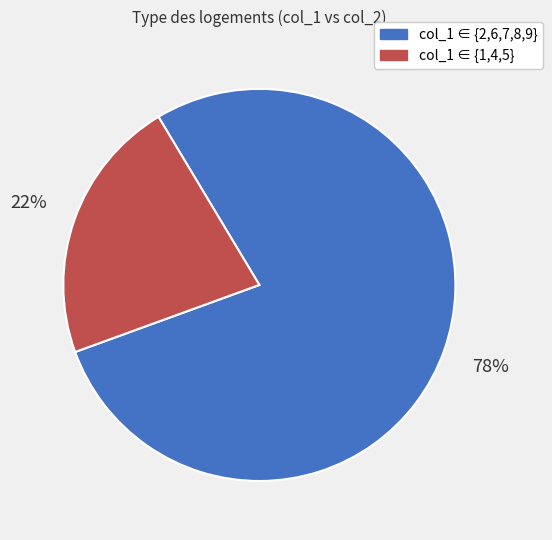

Does any single category account for the majority?

Yes